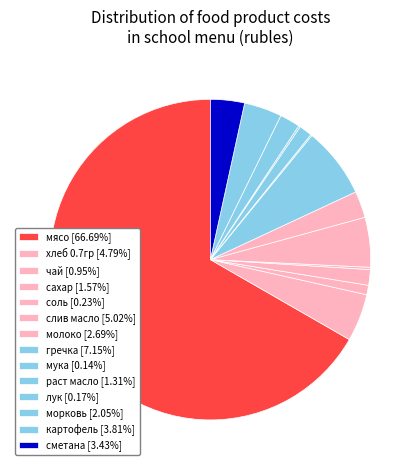

Combined, what portion of the pie is молоко and мука?

2.8%